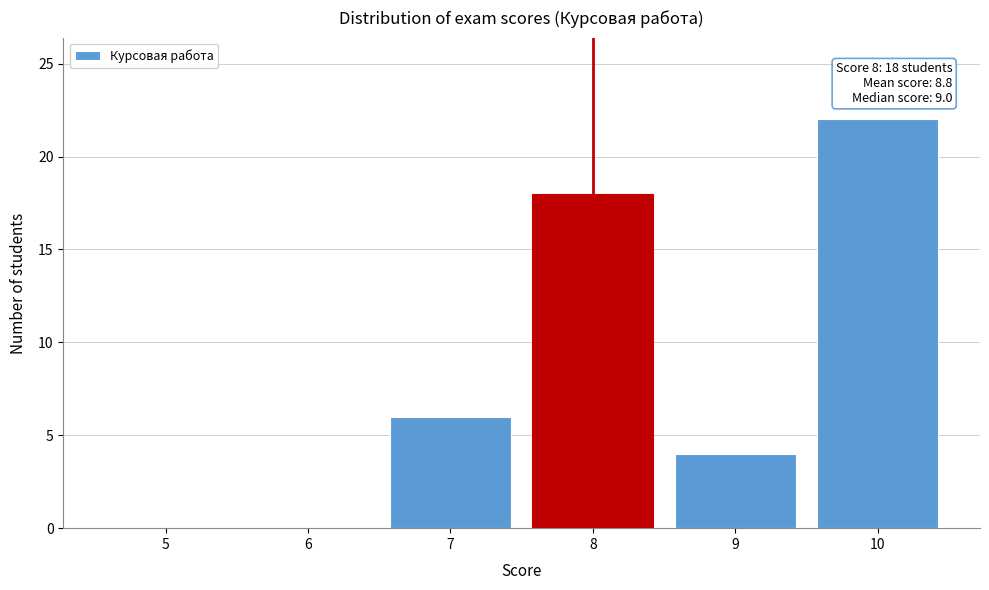

Which range on the x-axis has the tallest bar?

9.5 to 10.5